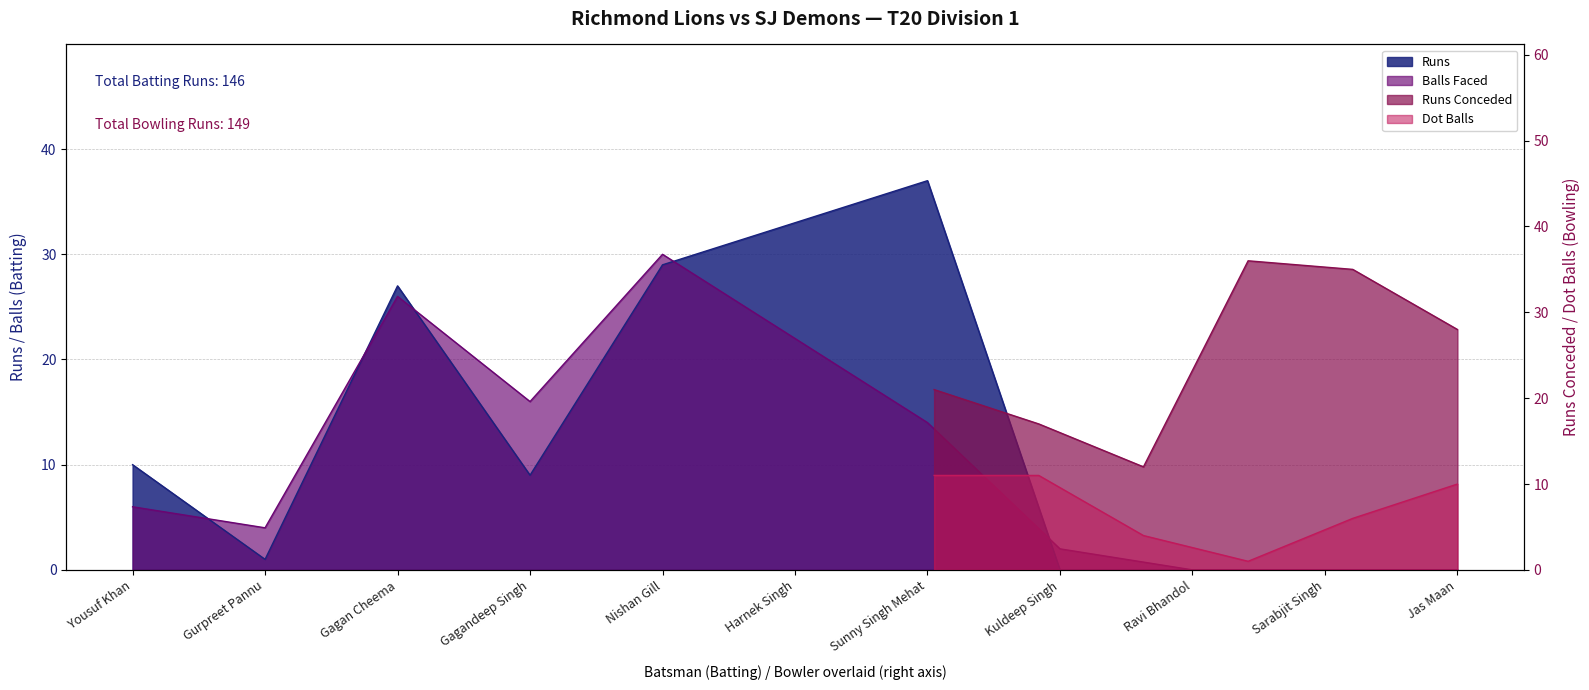

Is the value of Runs at Sunny Singh Mehat greater than the value of Balls at Sarabjit Singh?

Yes